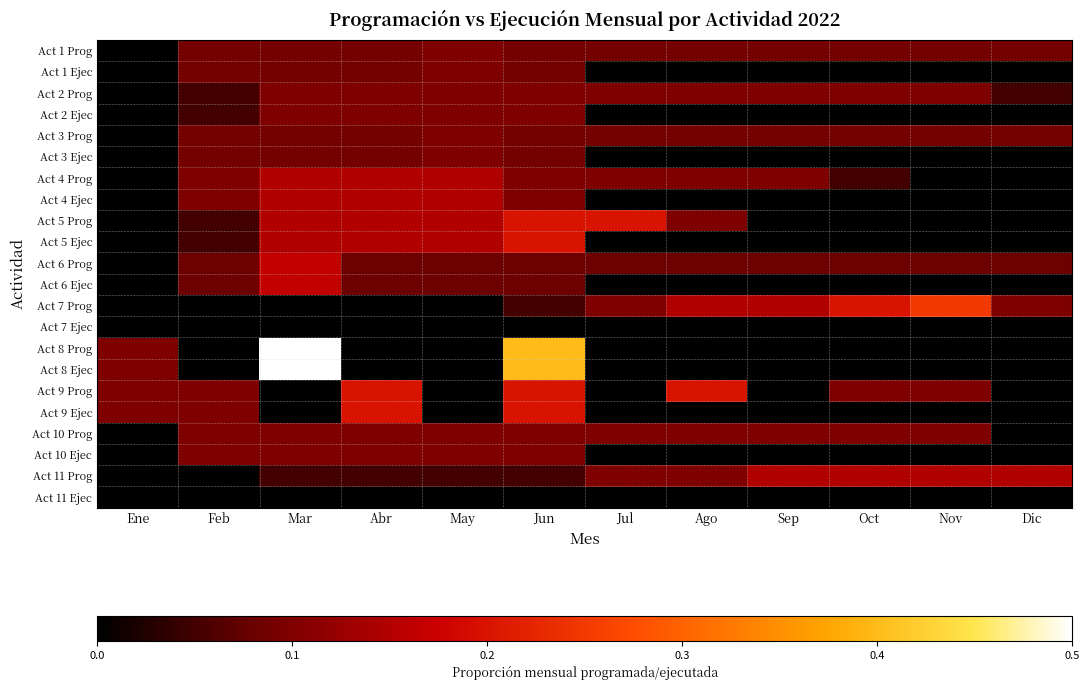

Between Sep and Jul, which is larger?

Sep